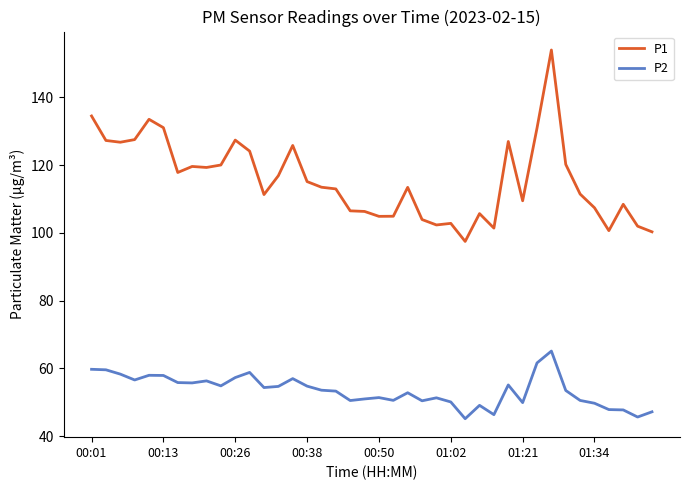

True or false: P2 and P1 intersect in this chart.

False